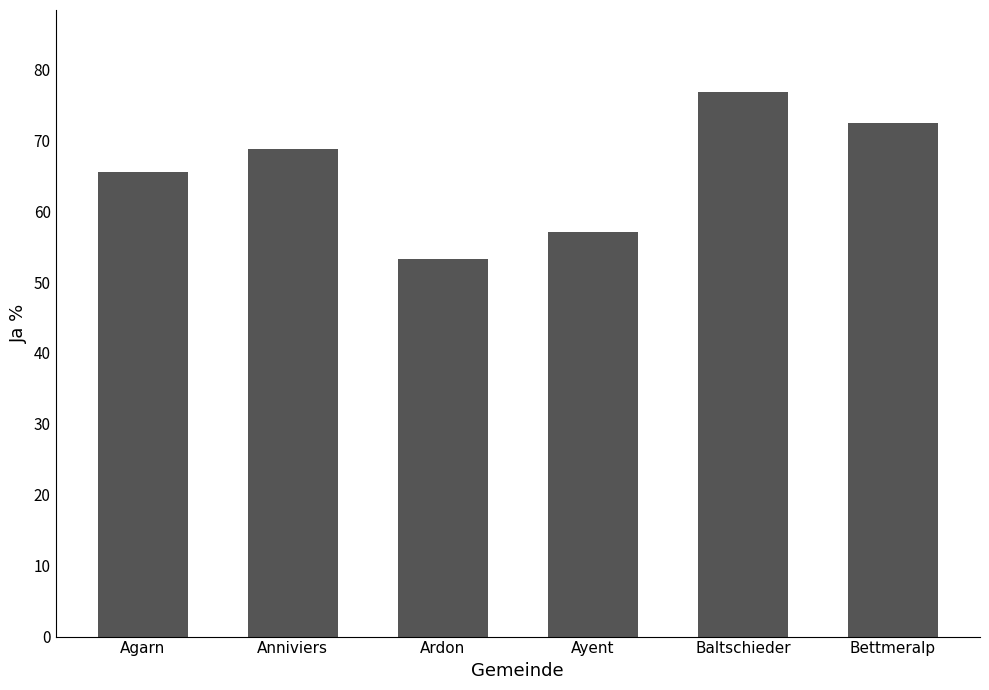

What is the average value?

65.7